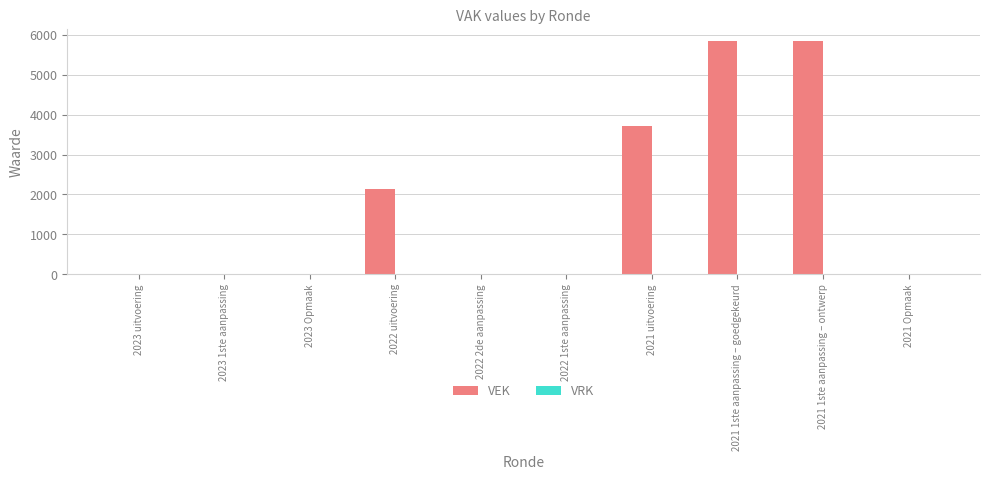

What is the change in value from 2022 2de aanpassing to 2021 uitvoering?

+3718